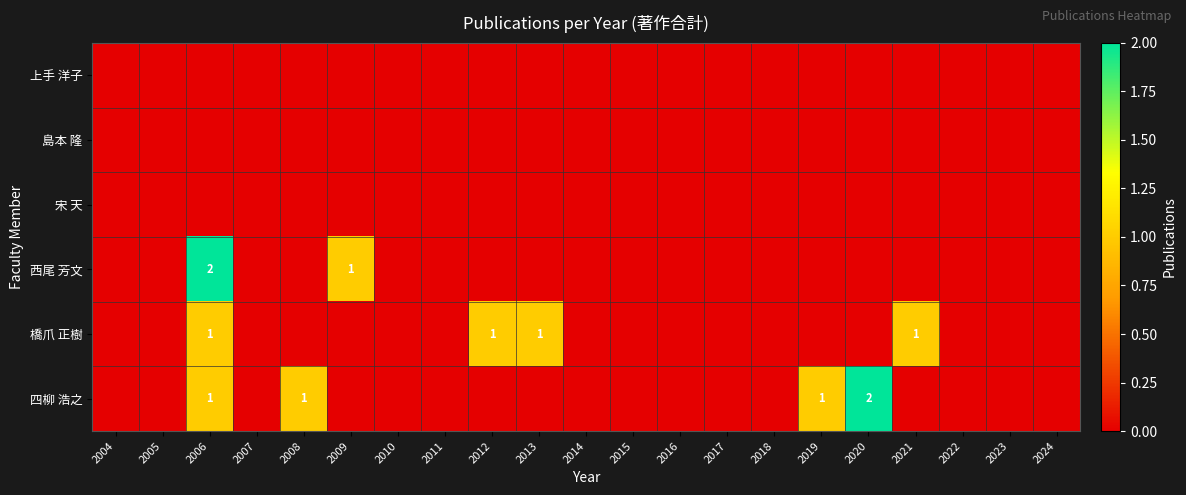

At which category does the chart reach its minimum across all series?

2004